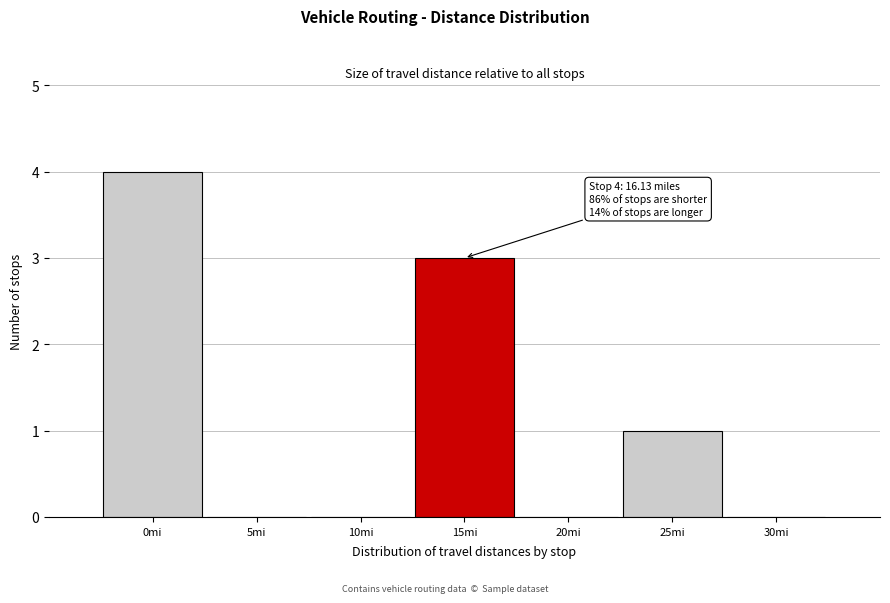

Reading right to left, transcribe all the data shown in this chart.

30mi=0	25mi=1	20mi=0	15mi=3	10mi=0	5mi=0	0mi=4